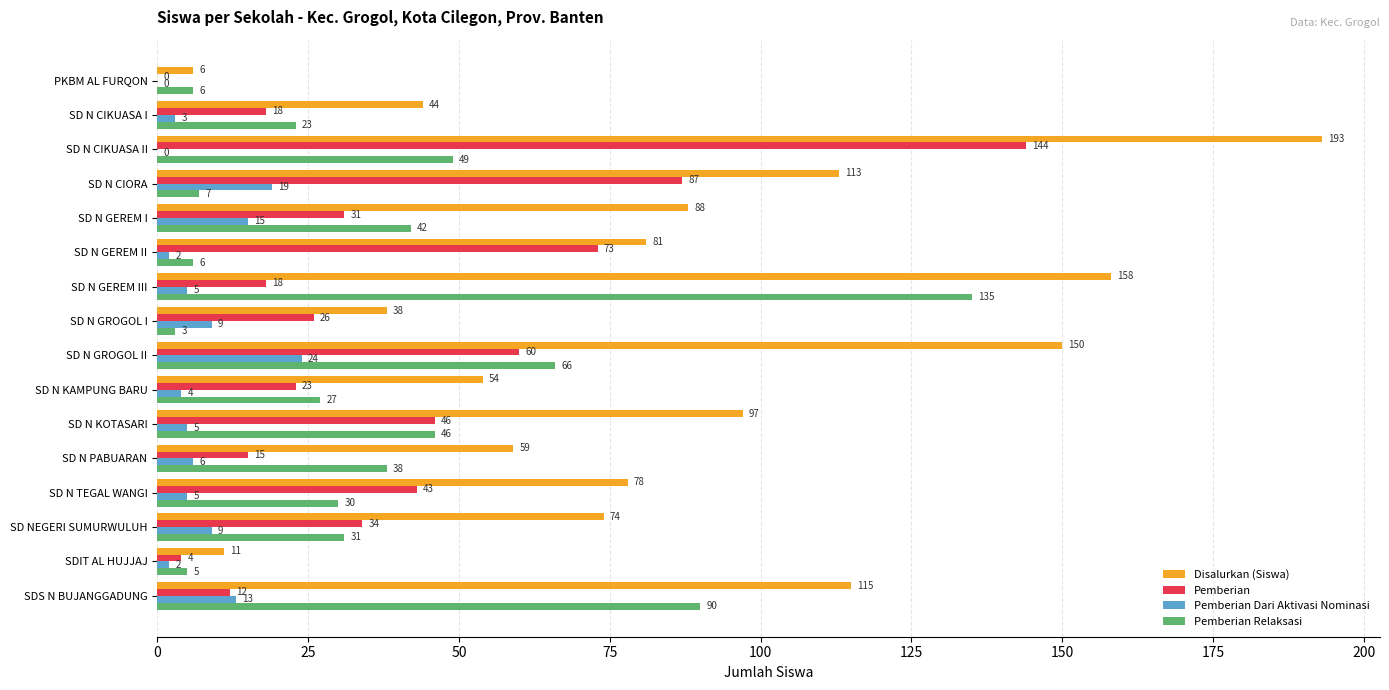

The Pemberian series shows 144 at SD N CIKUASA II. True or false?

True